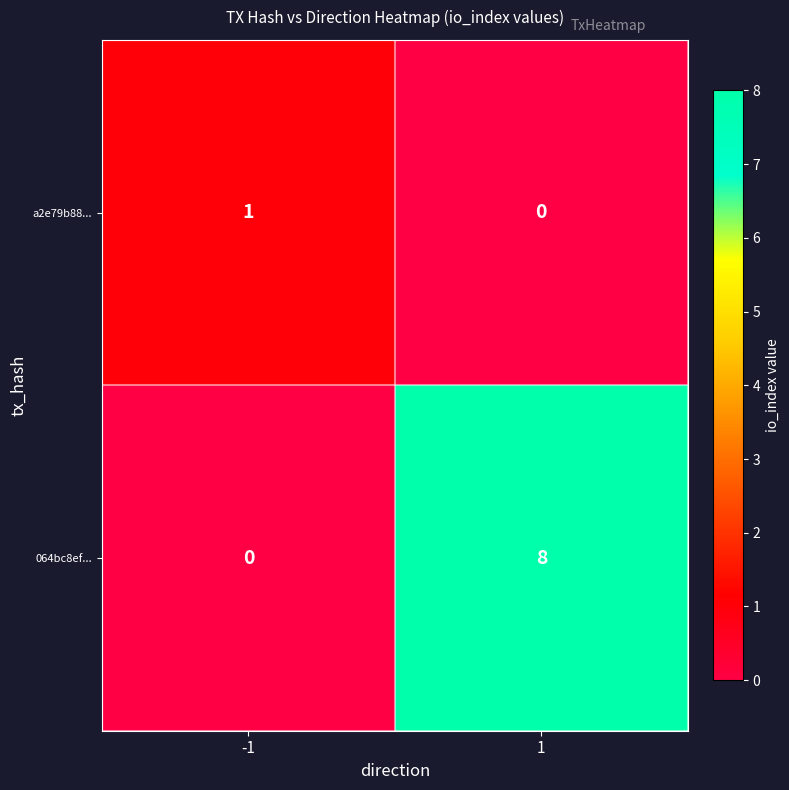

Rank the series at -1 from lowest to highest value.

064bc8ef..., a2e79b88...